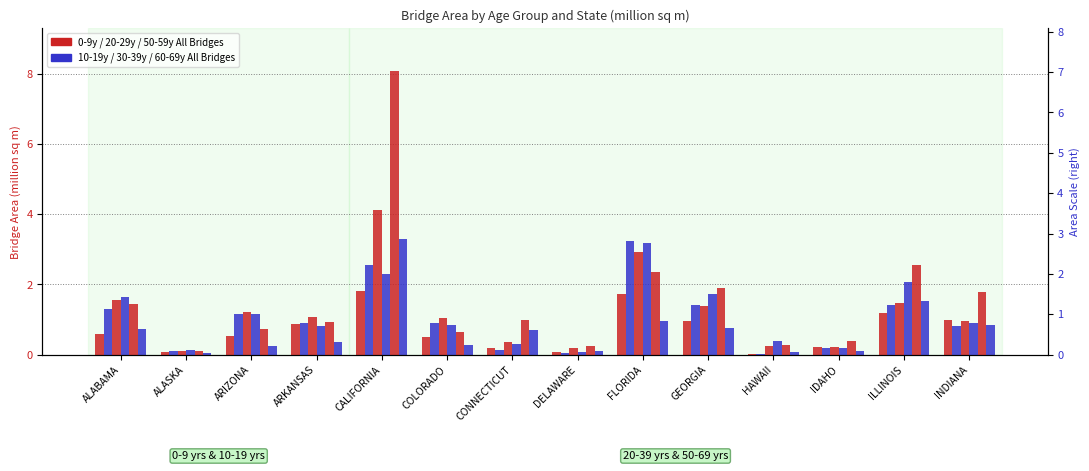

How many bars are there in total?

84